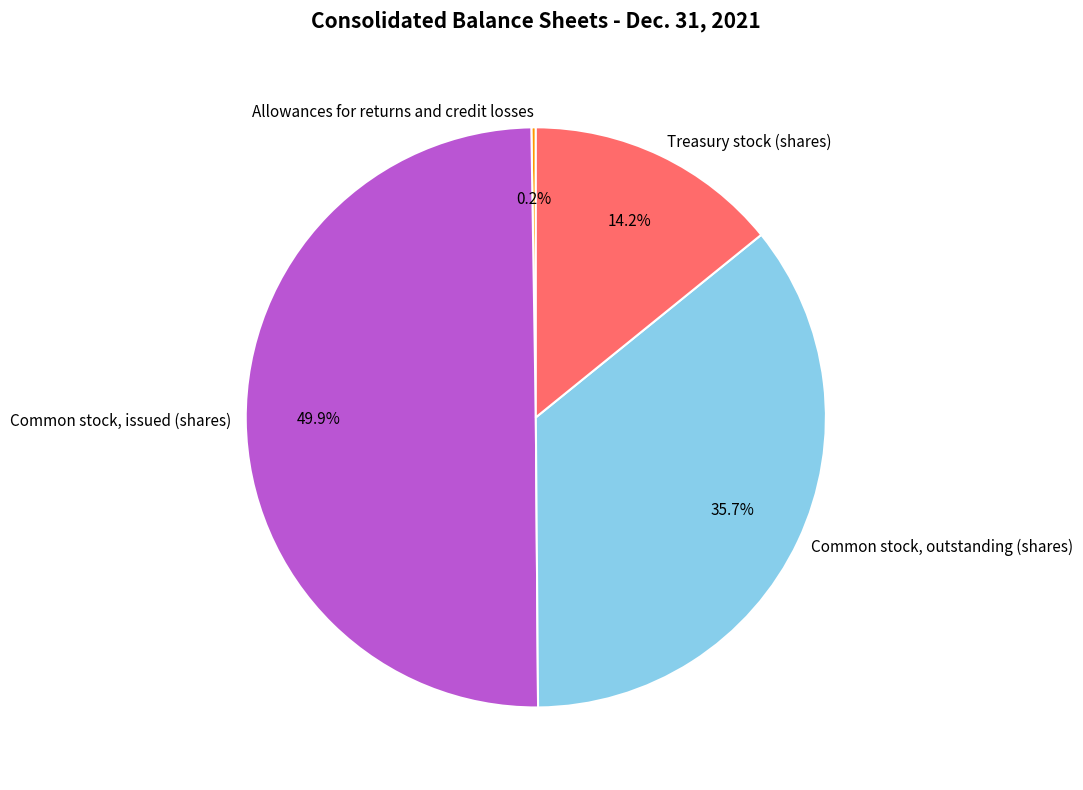

What is the ratio of the value at Common stock, outstanding (shares) to the value at Common stock, issued (shares)?

0.7